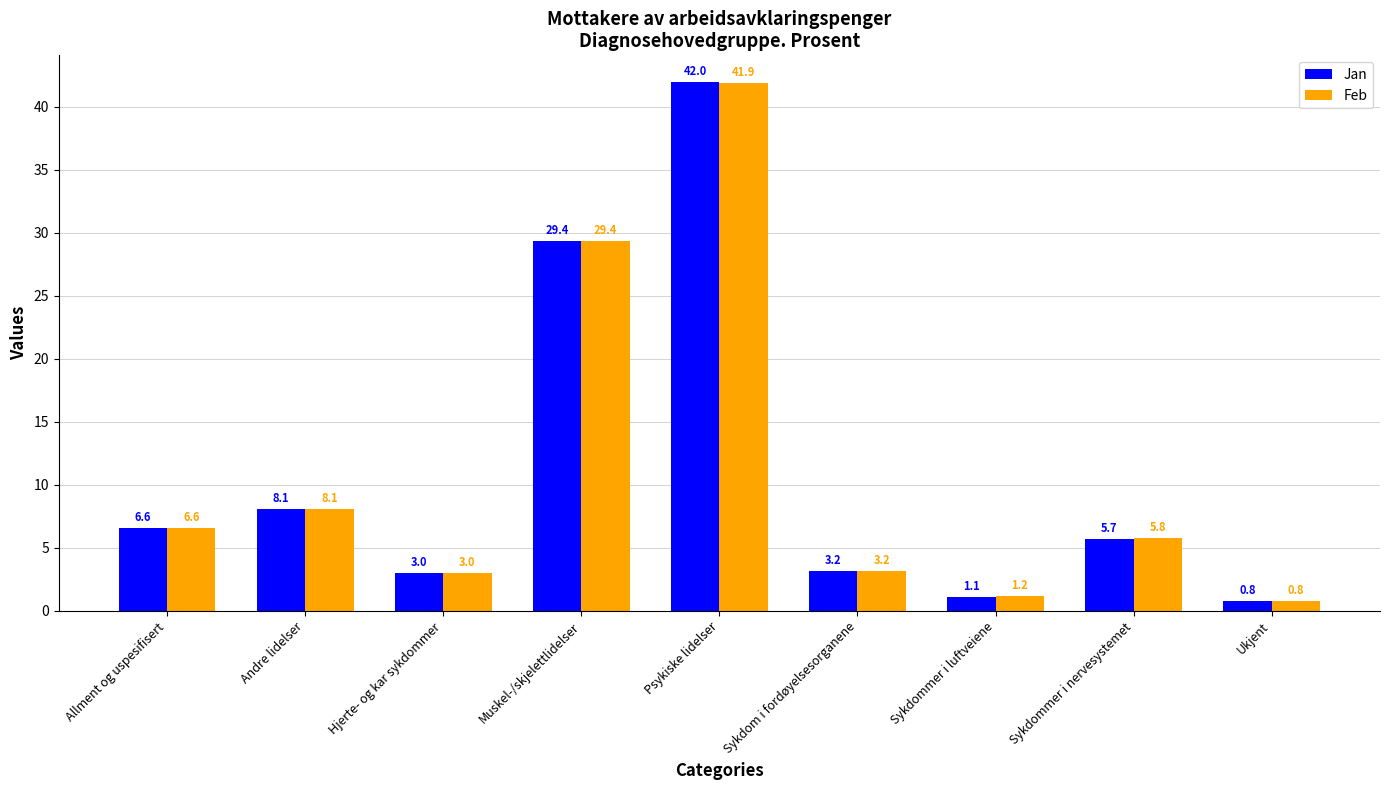

What is the value of the Jan bar at the 5th from the left?

42.0